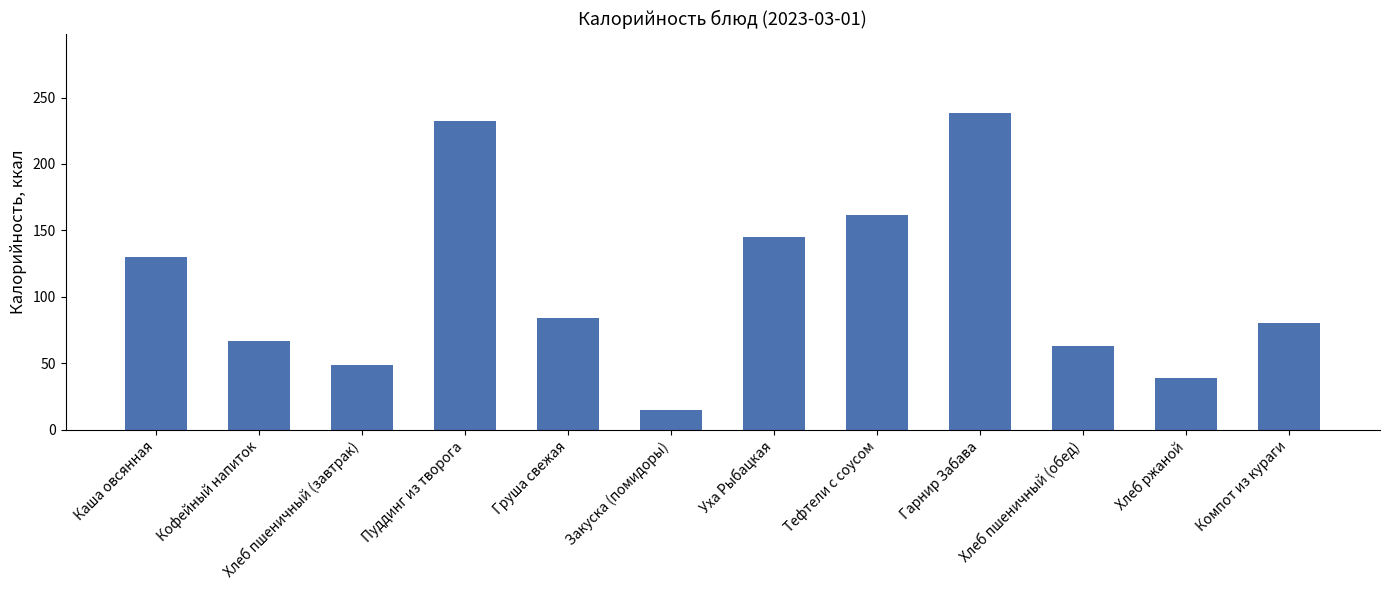

Reading left to right, extract all data points from this chart.

Каша овсянная=130.2	Кофейный напиток=66.7	Хлеб пшеничный (завтрак)=48.6	Пуддинг из творога=232.4	Груша свежая=84.2	Закуска (помидоры)=15.0	Уха Рыбацкая=144.8	Тефтели с соусом=161.8	Гарнир Забава=238.5	Хлеб пшеничный (обед)=63.2	Хлеб ржаной=39.1	Компот из кураги=80.5